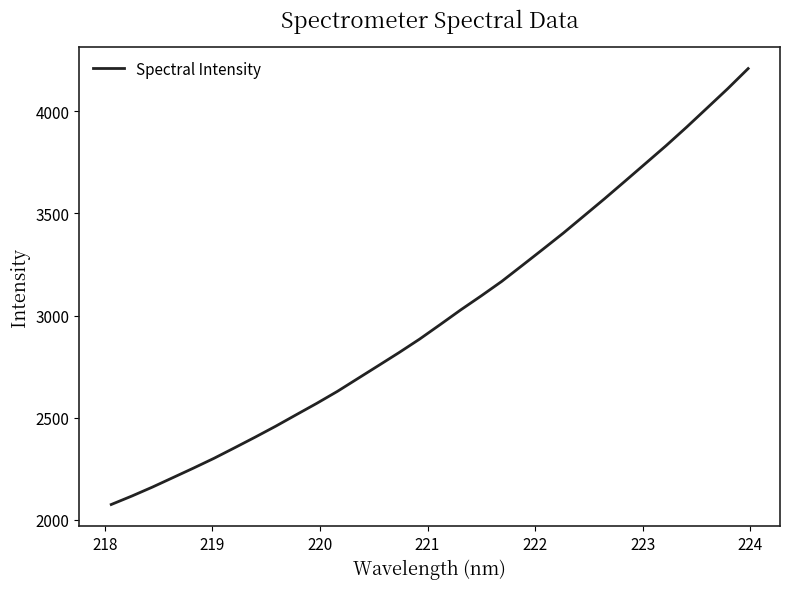

What is the maximum value shown in the chart?

4209.3